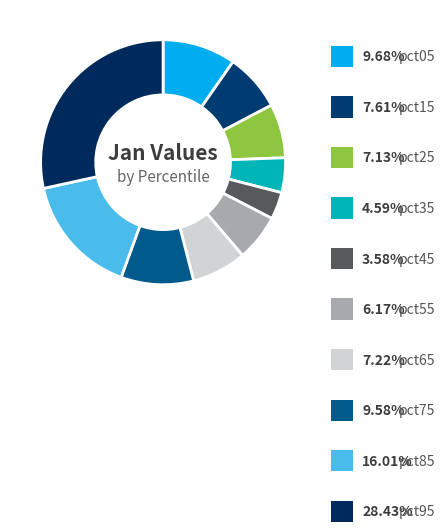

To the nearest percent, what is the combined percentage of pct95 and pct45?

32%